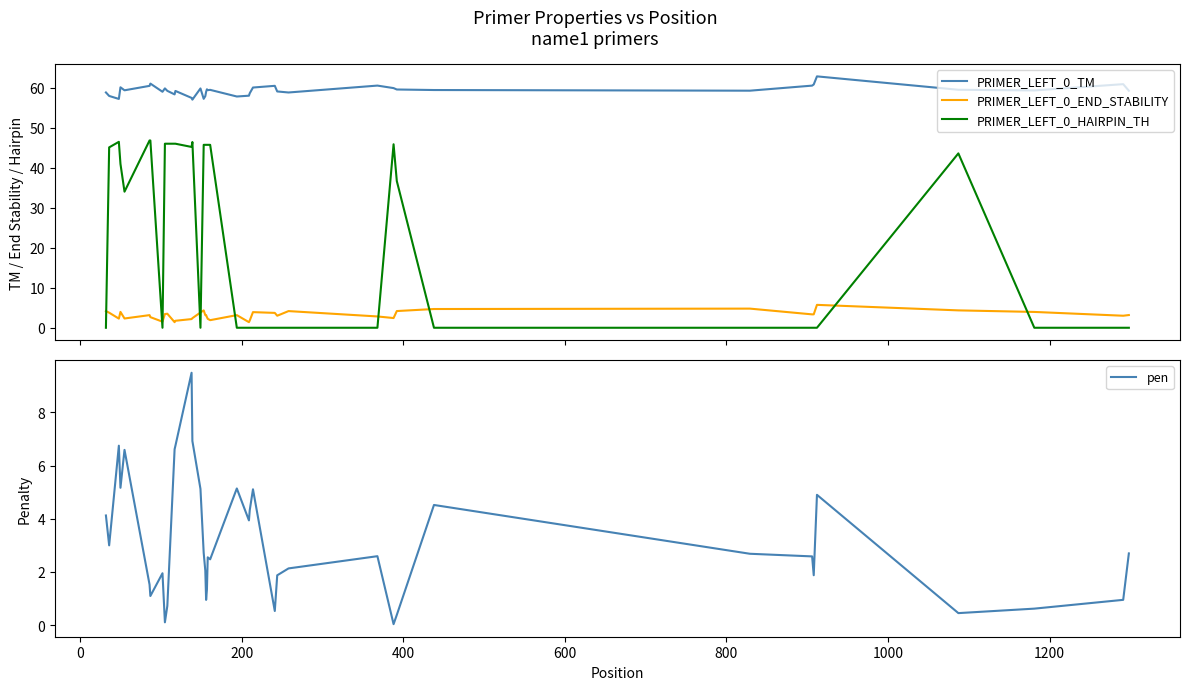

True or false: PRIMER_LEFT_0_TM and PRIMER_LEFT_0_HAIRPIN_TH intersect in this chart.

False